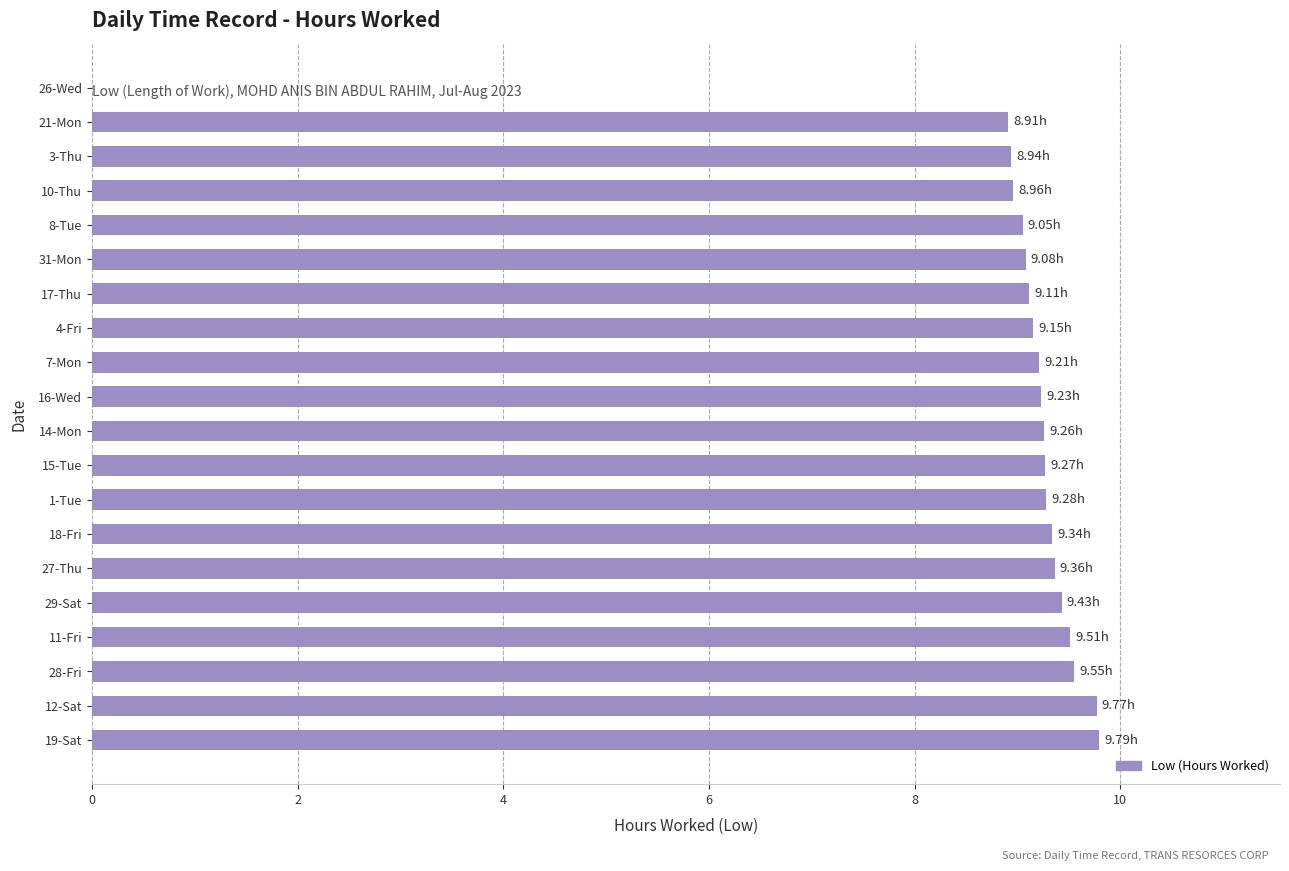

What is the average value?

8.8